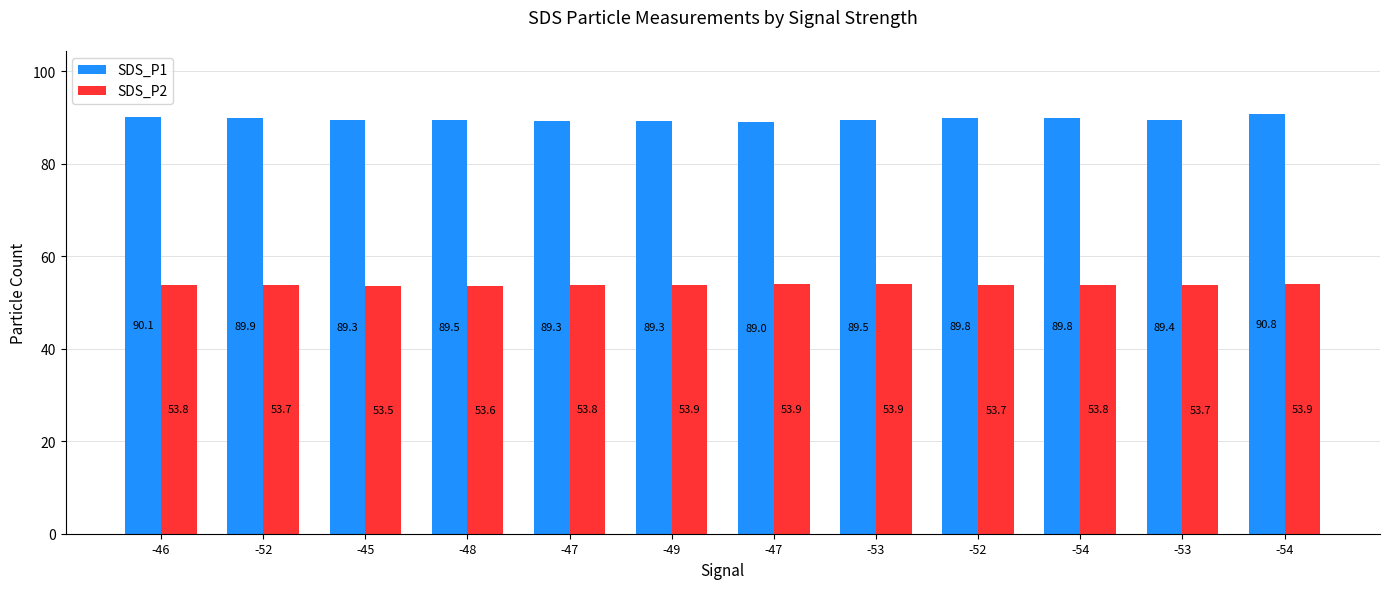

Which label corresponds to the largest value in the chart?

-54